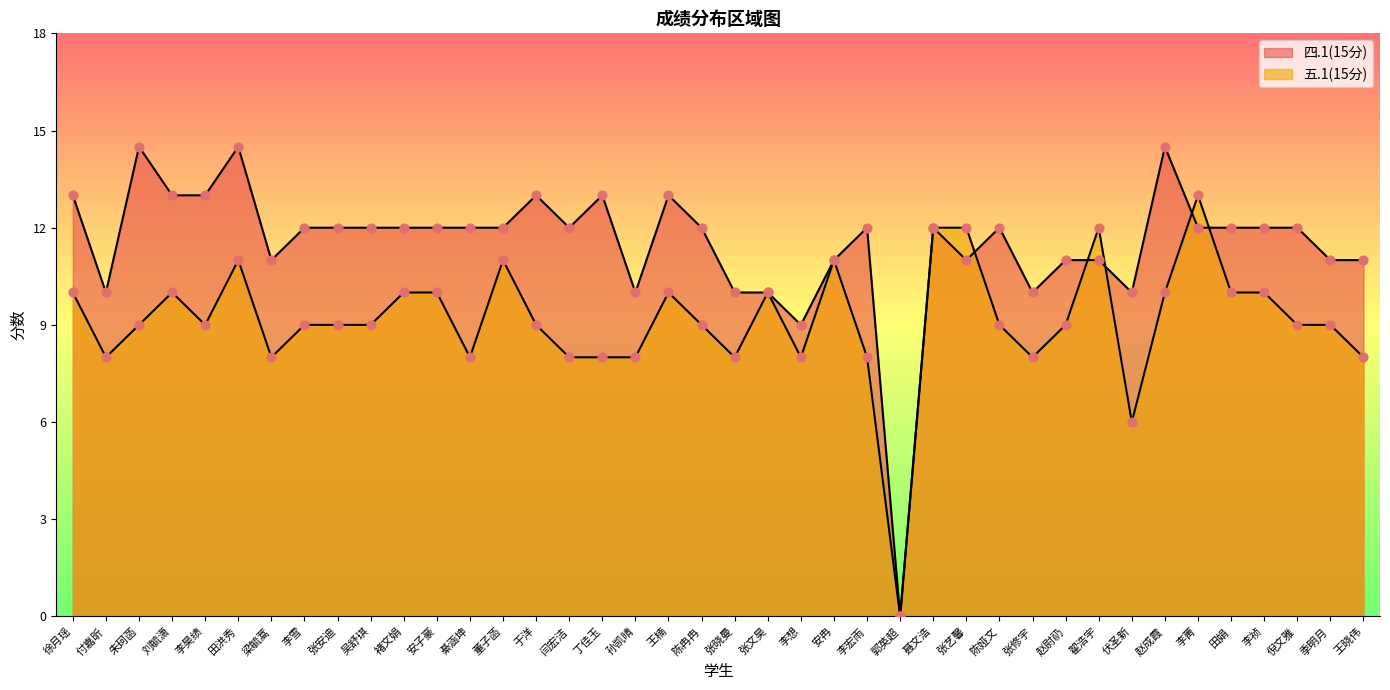

Which series has the largest total across all categories?

四.1(15分)